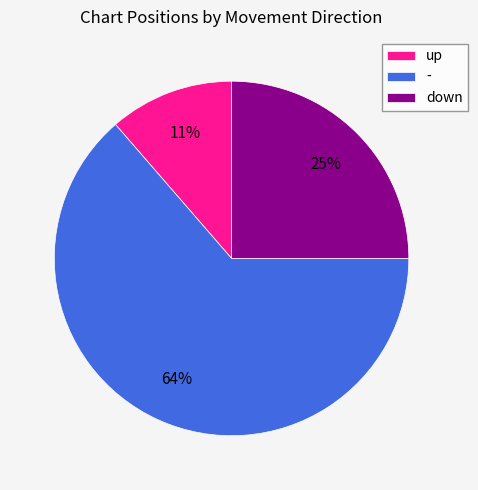

Which category has the biggest portion of the pie?

-